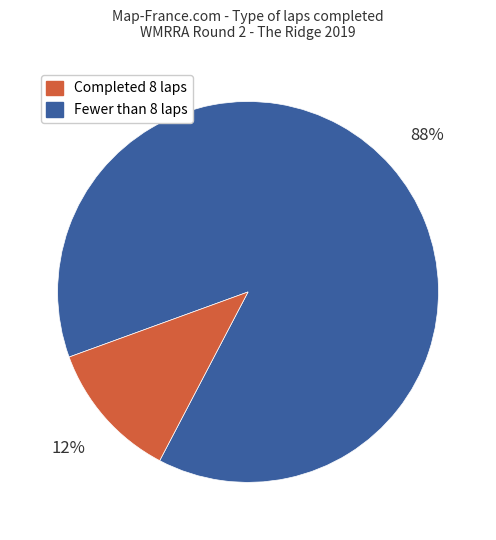

To the nearest percent, what is the average slice percentage?

50%